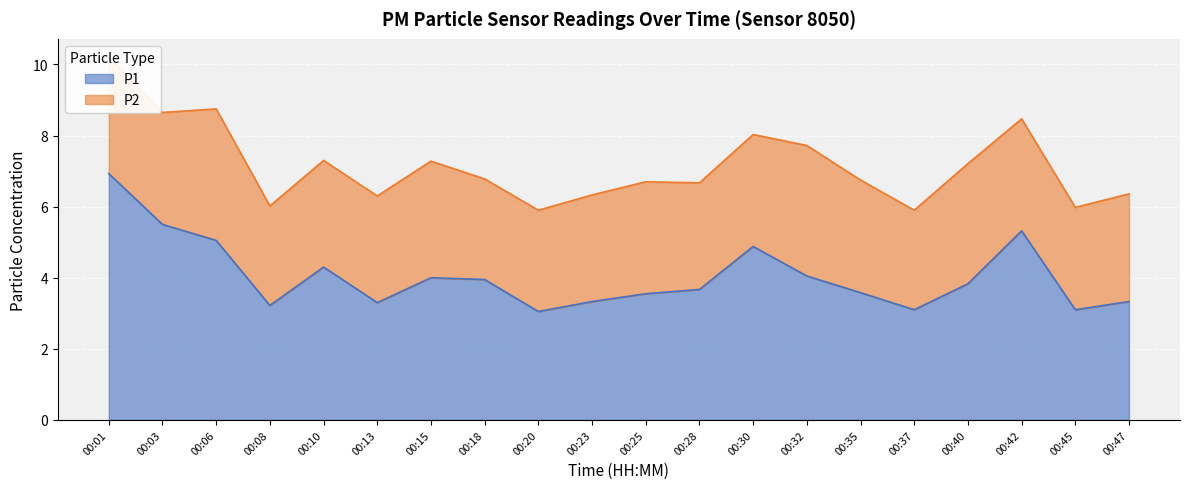

Which category has the lowest value across all series?

00:20